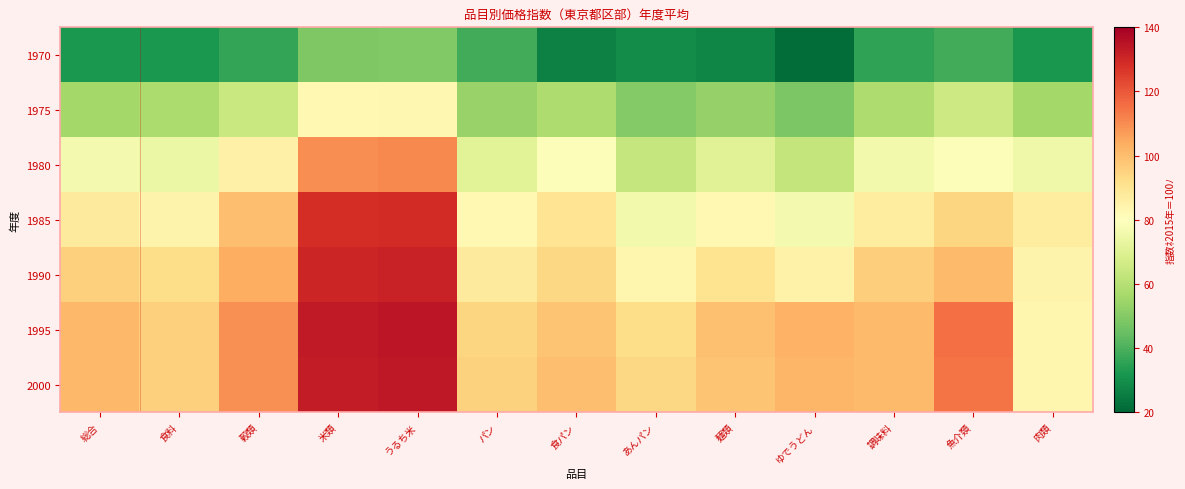

The value of 1985 at ゆでうどん is 76.3. True or false?

True